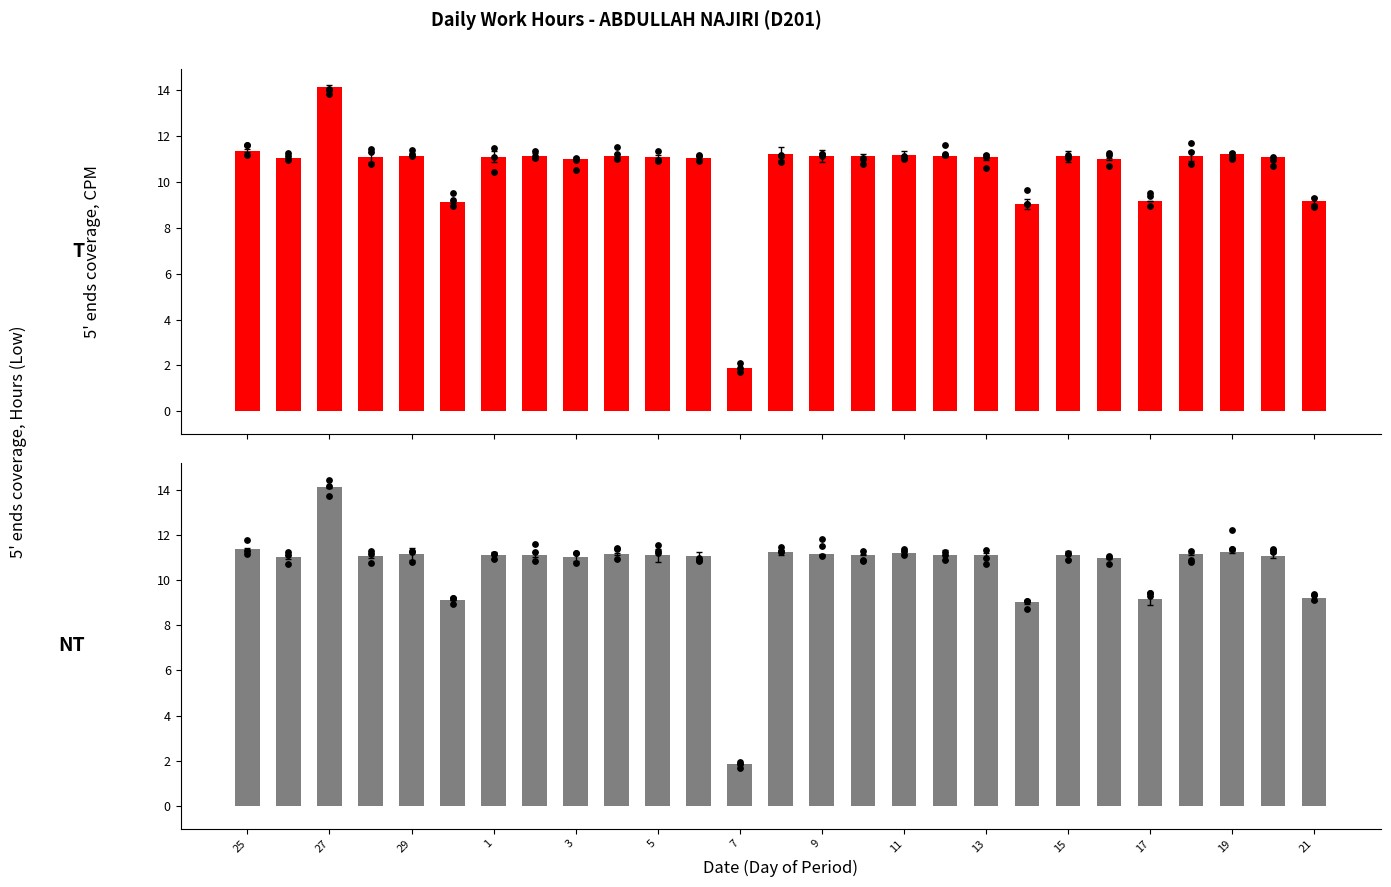

Which series has the largest total across all categories?

T (Treated)